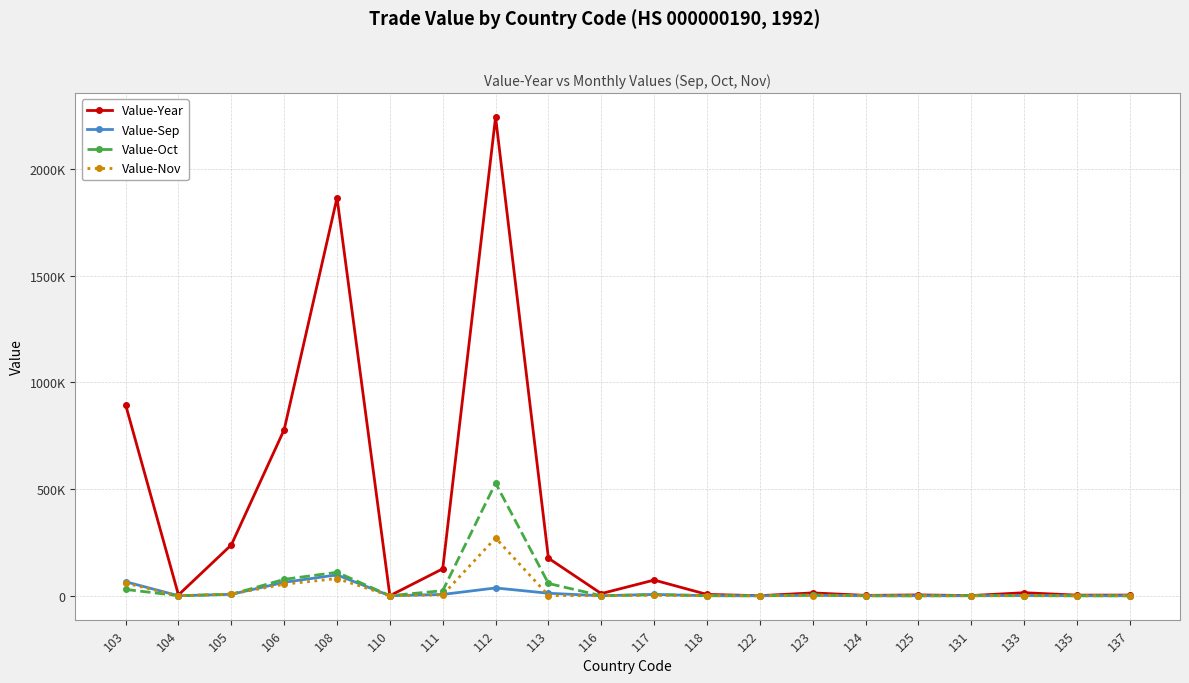

What is the highest value of the Value-Nov series?

270898